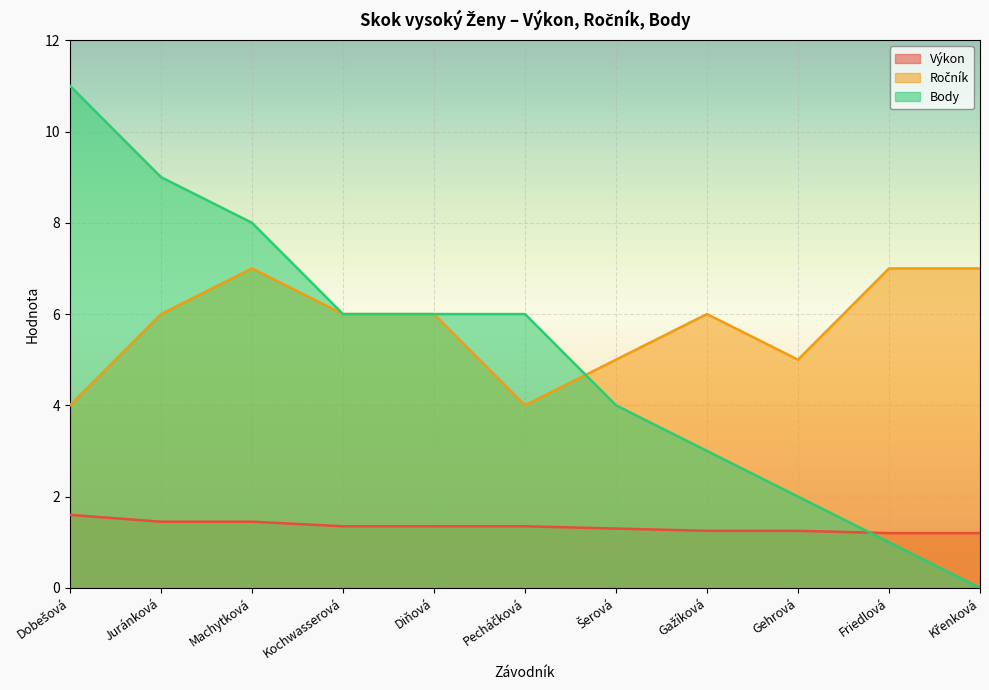

At how many categories does at least one series exceed 5?

9